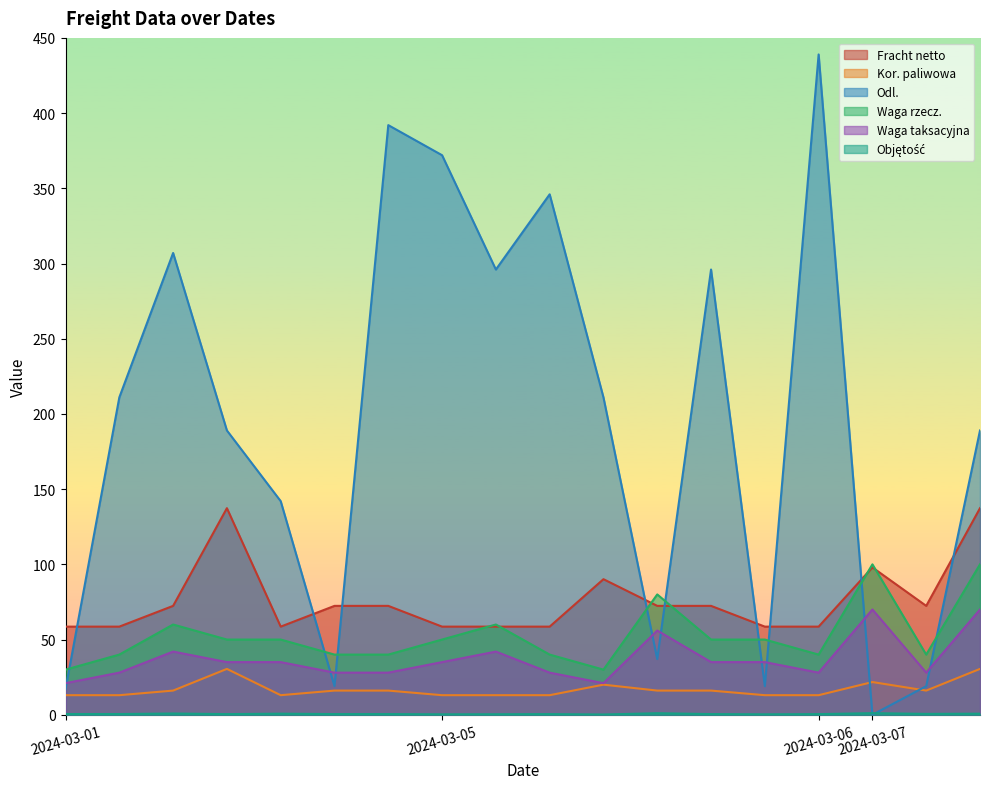

Rank the series at 2024-03-07 from lowest to highest value.

Odl., Objętość, Kor. paliwowa, Waga taksacyjna, Fracht netto, Waga rzecz.